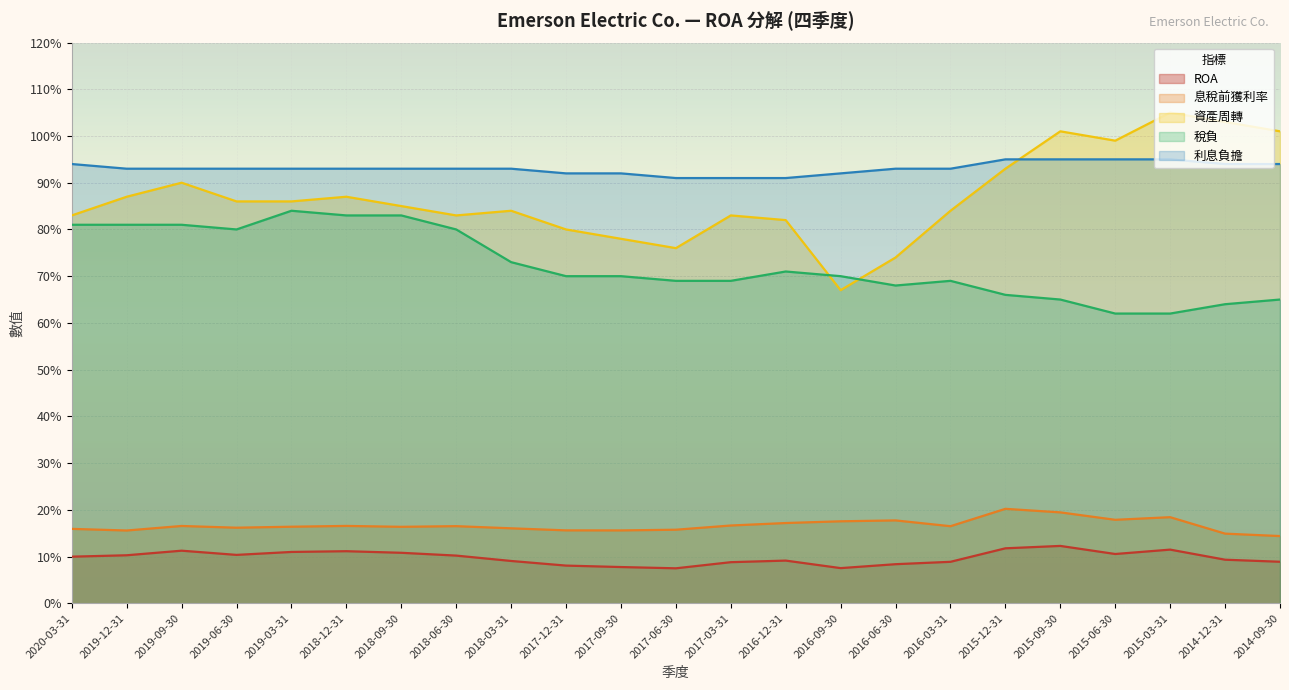

How many 稅負 values are between 0 and 1?

23